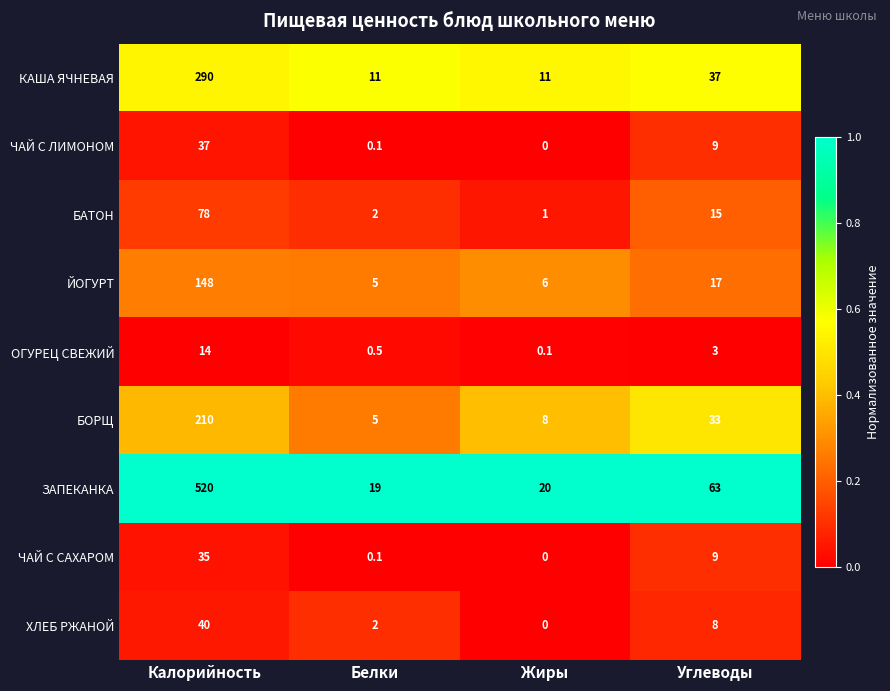

Rank the categories by БАТОН value from highest to lowest.

Калорийность, Углеводы, Белки, Жиры